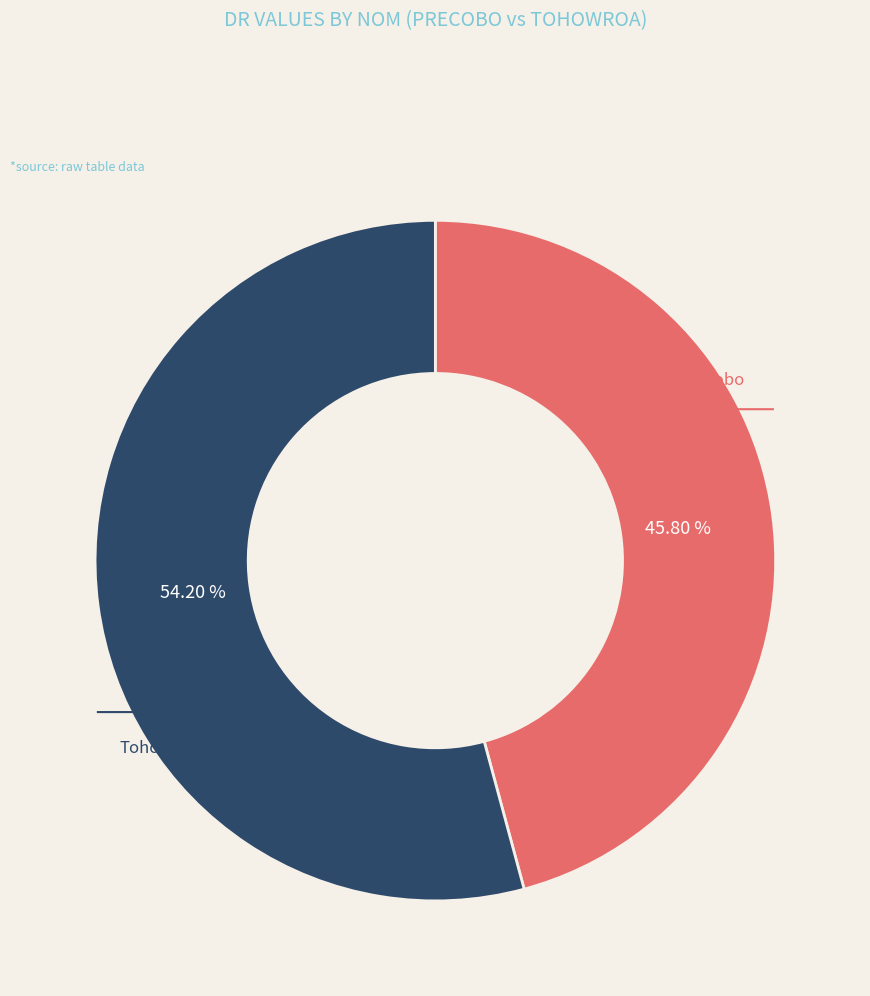

What is the ratio of the value at Precobo to the value at Tohowroa?

0.8